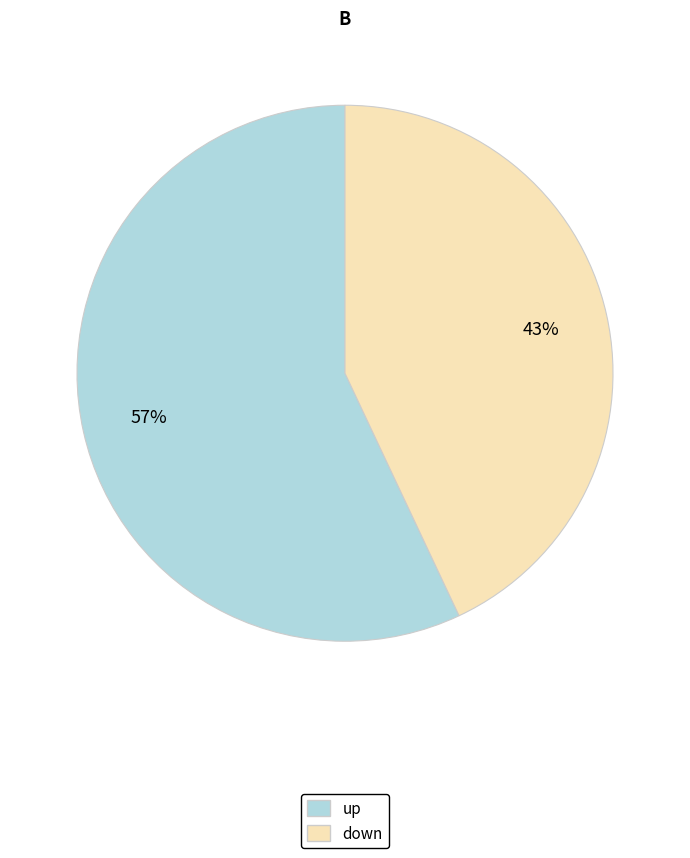

The up slice represents 57% of the pie. True or false?

True